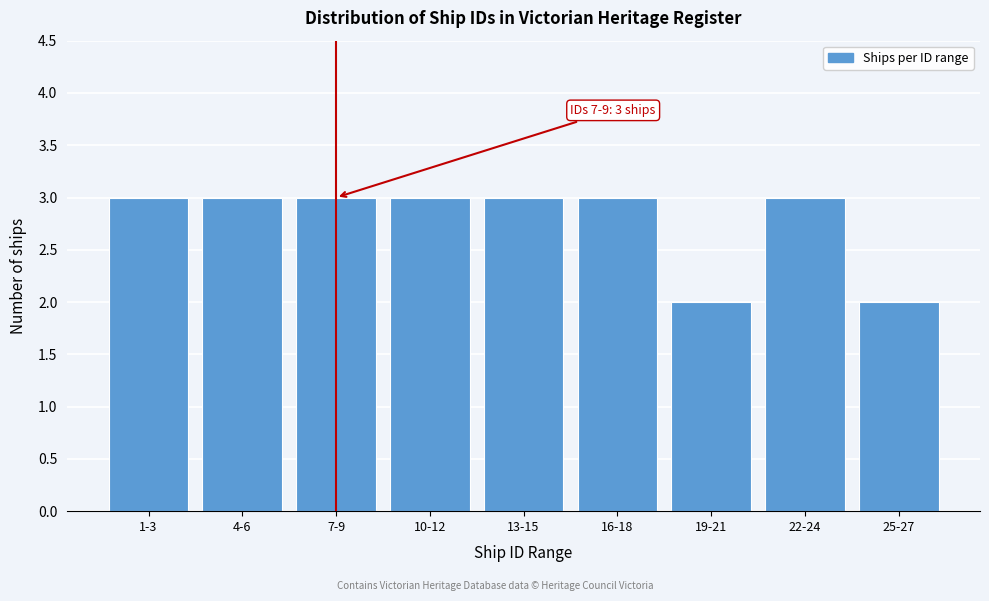

Reading left to right, extract all data points from this chart.

1-3=3	4-6=3	7-9=3	10-12=3	13-15=3	16-18=3	19-21=2	22-24=3	25-27=2